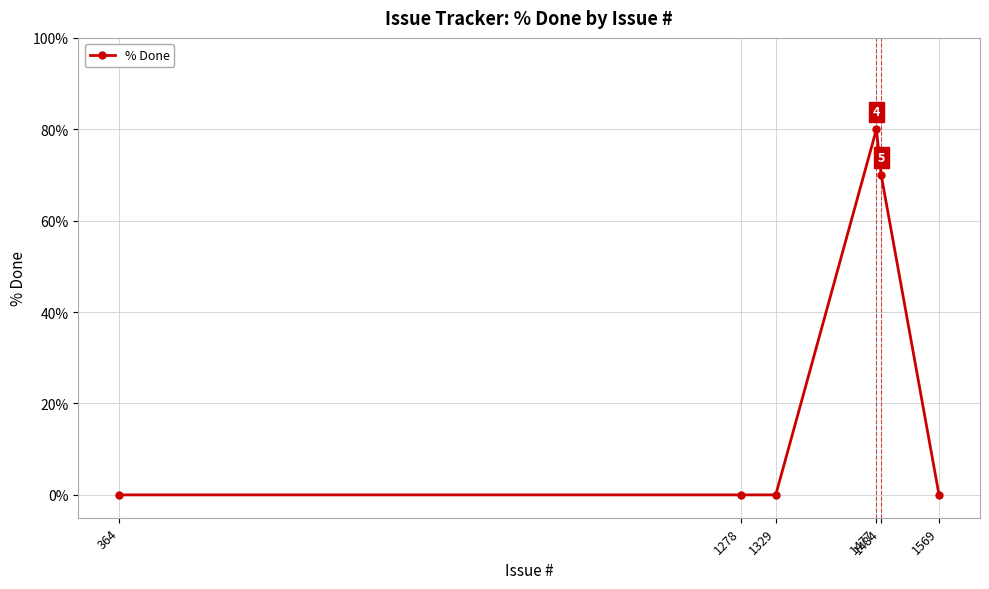

The value at 1484 is 70. True or false?

True